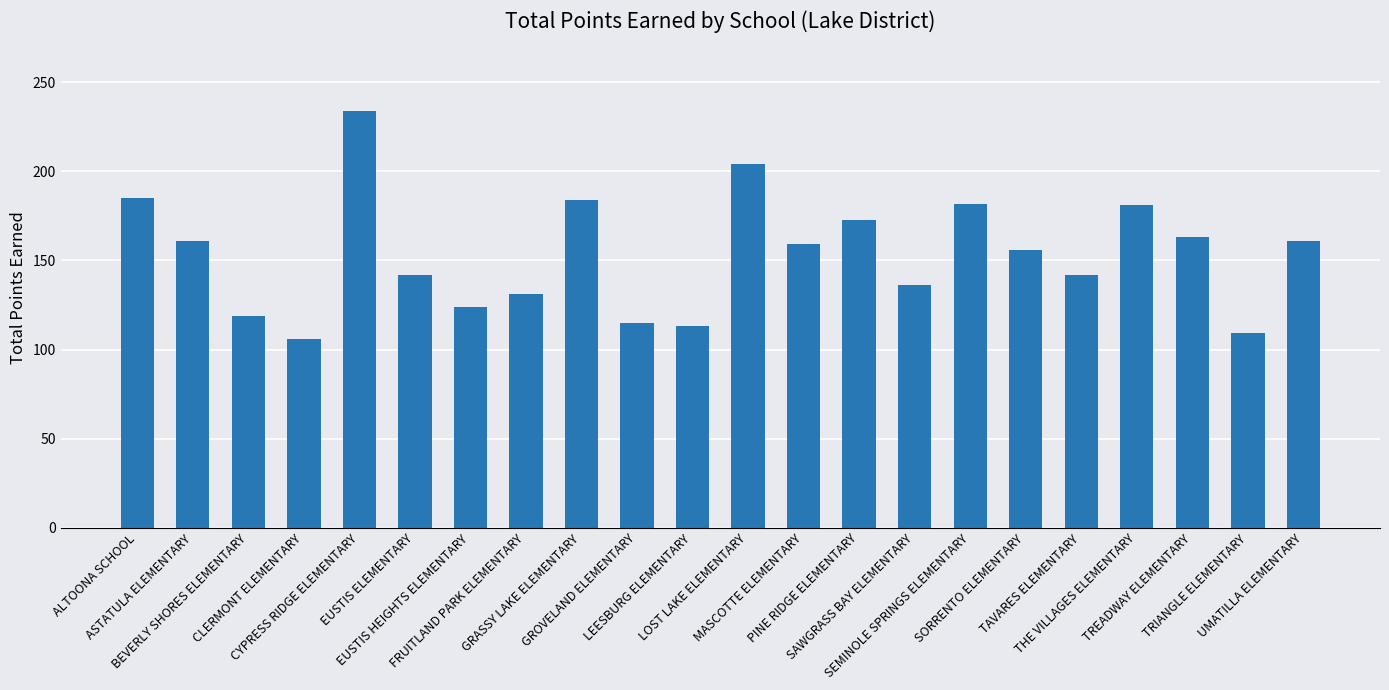

How many series are shown in this chart?

1